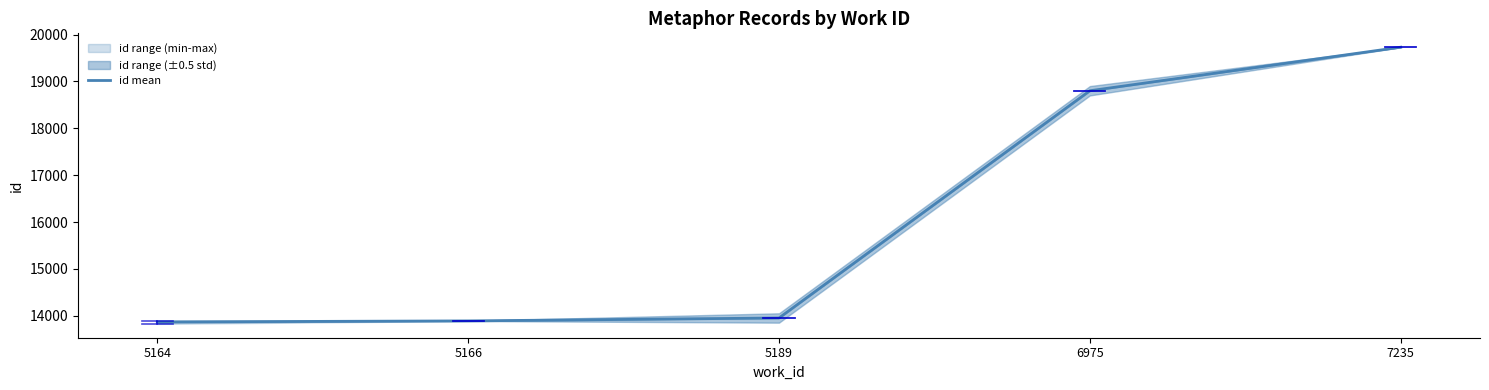

What is the value of the 1st point from the left?

13869.0